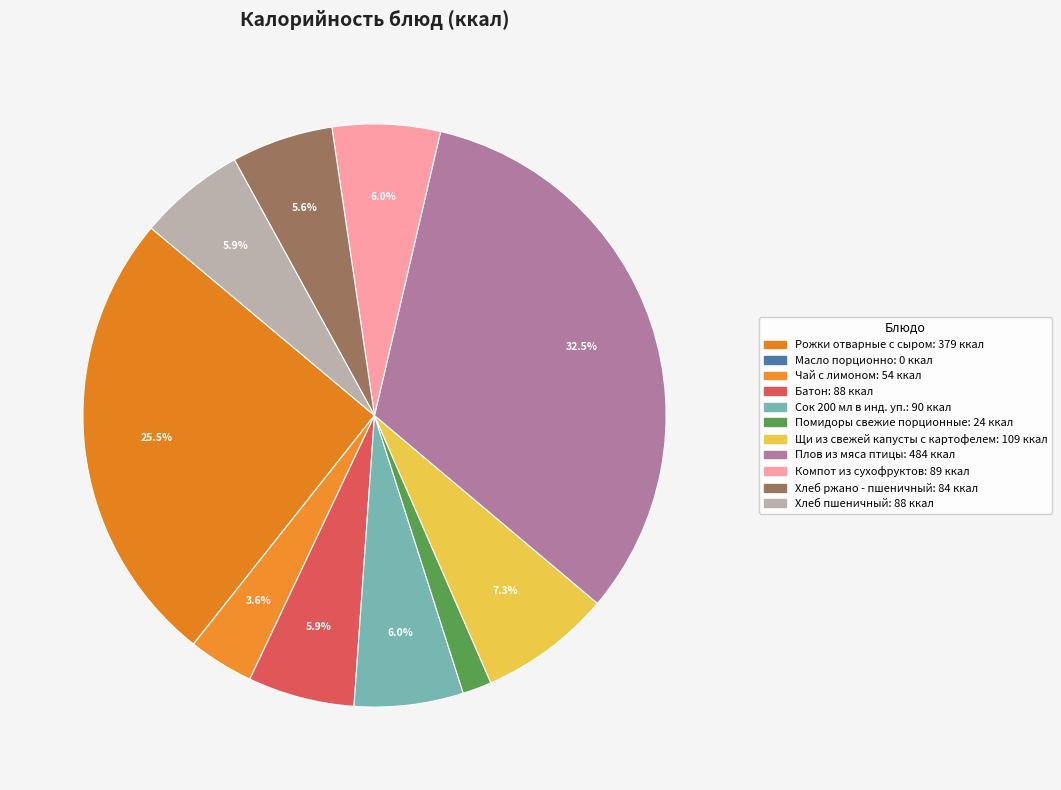

How many slices are in this pie chart?

11